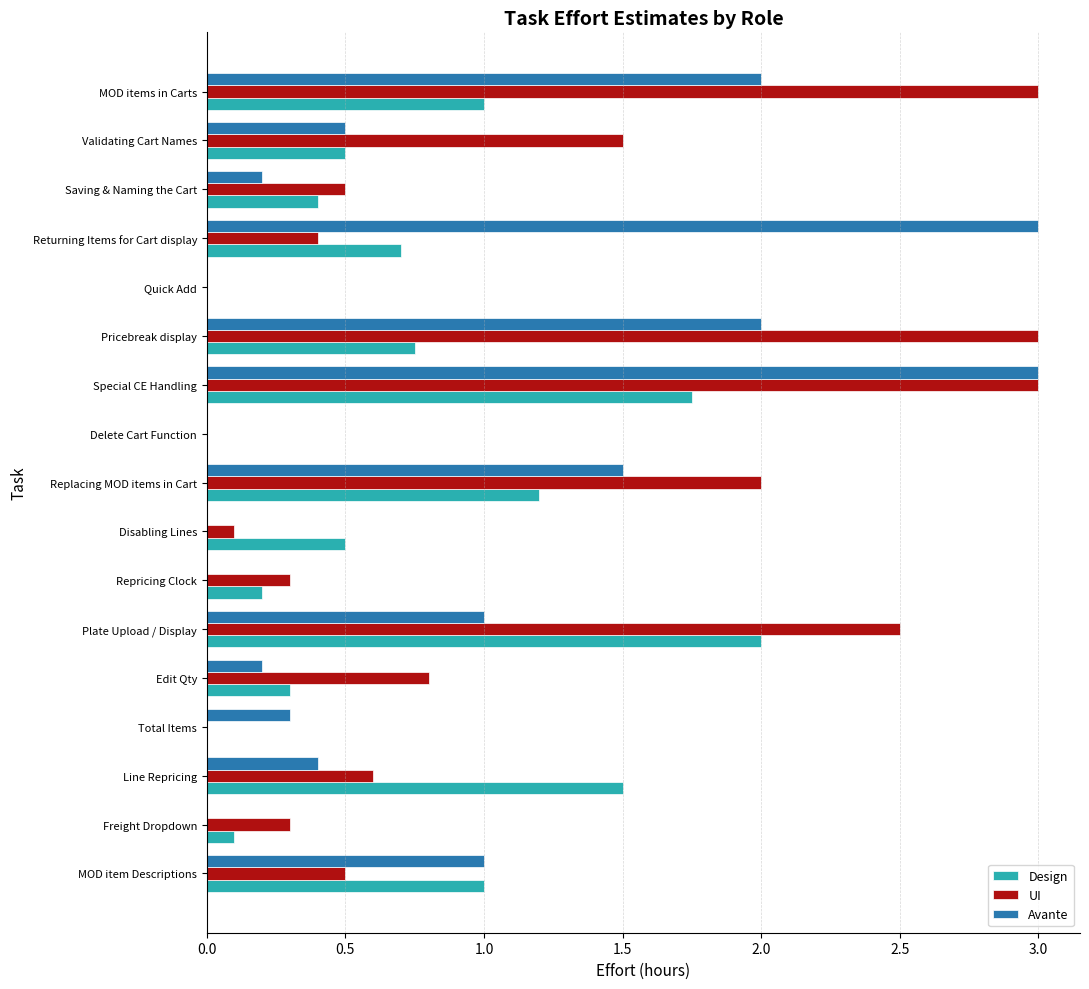

Is it true that Design equals 0.8 at Total Items?

False